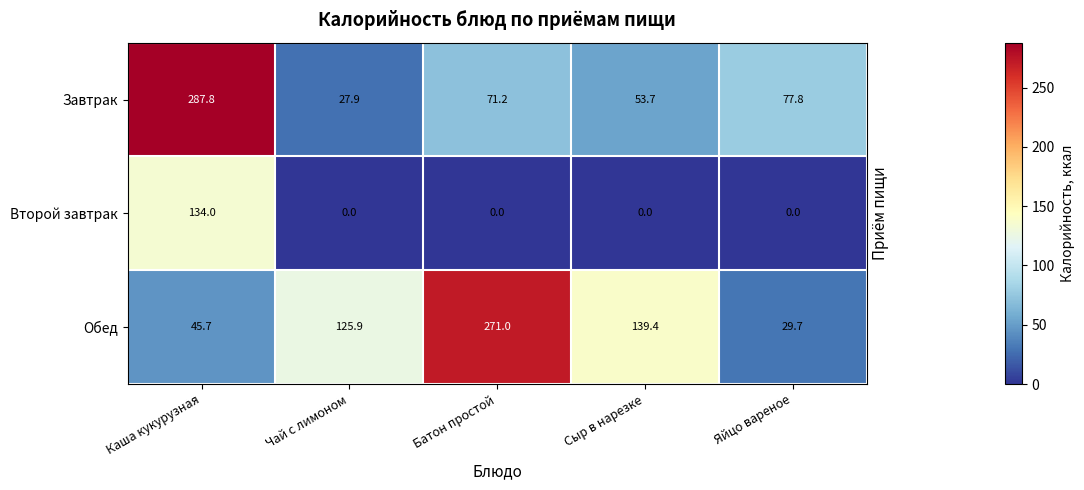

Reading left to right, transcribe all the data shown in this chart.

Завтрак: 287.8	27.9	71.2	53.7	77.8
Второй завтрак: 134.0	0.0	0.0	0.0	0.0
Обед: 45.7	125.9	271.0	139.4	29.7